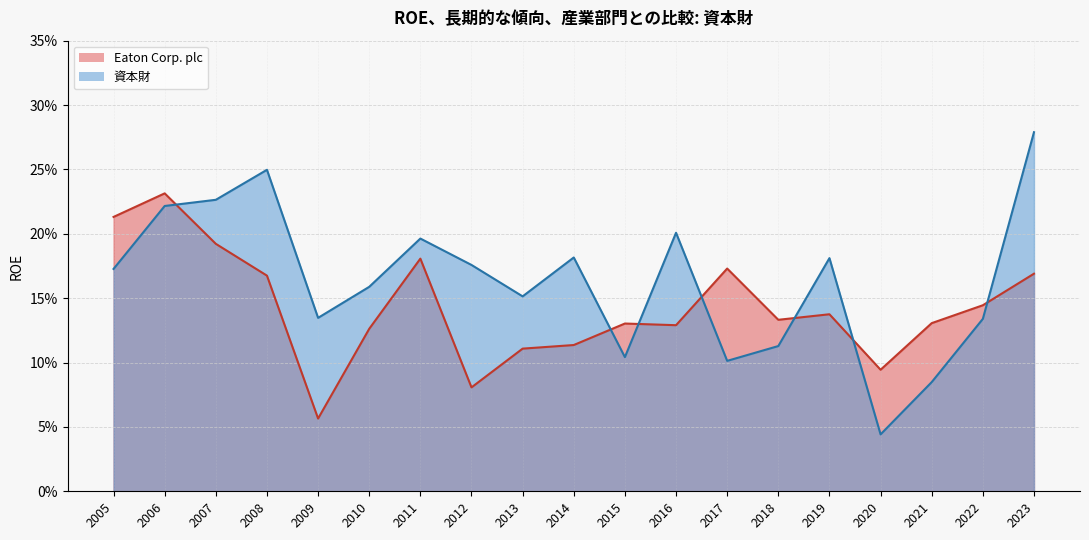

What is the total value across all series at 2023?

0.4